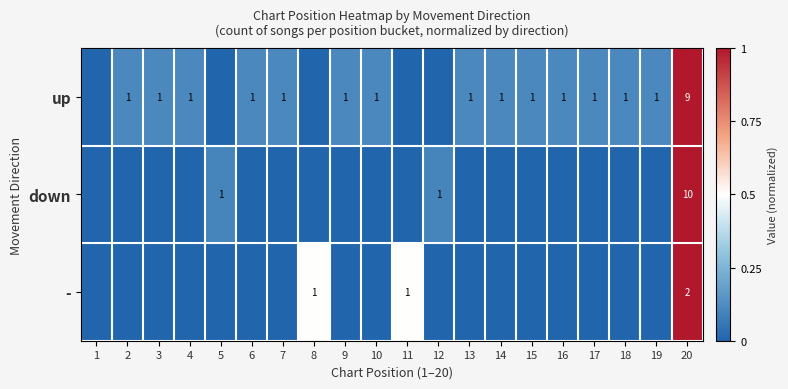

Is it true that up equals 1 at 13?

True